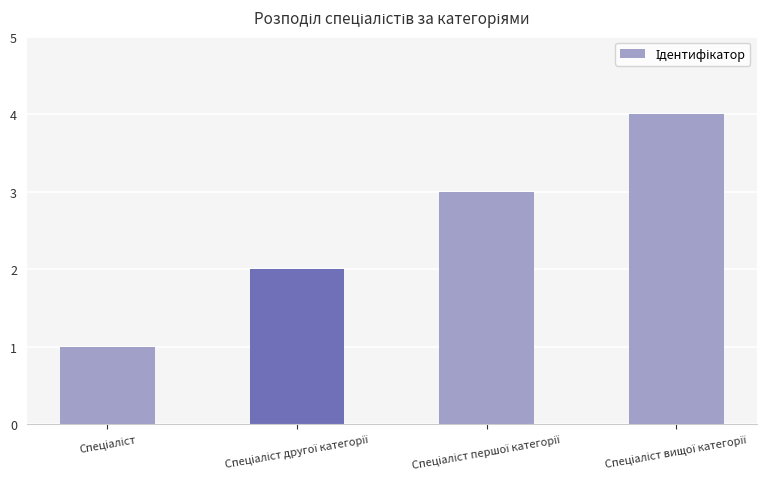

What is the difference between the maximum and minimum values?

3